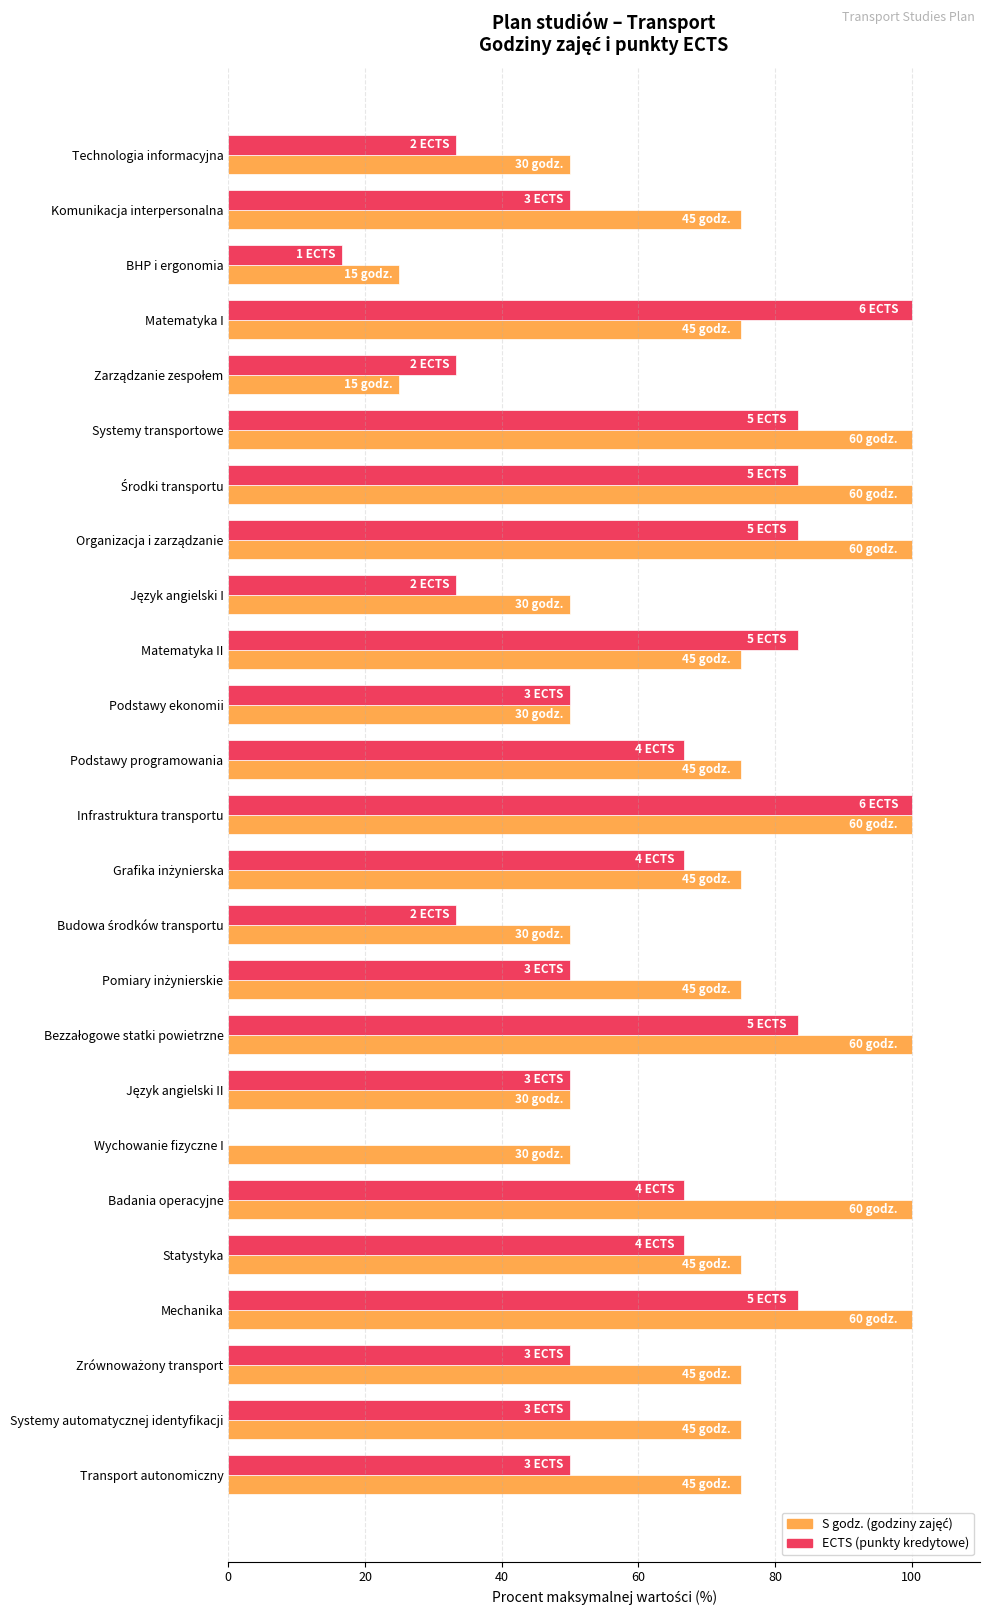

What is the total value across all series at Technologia informacyjna?

83.3